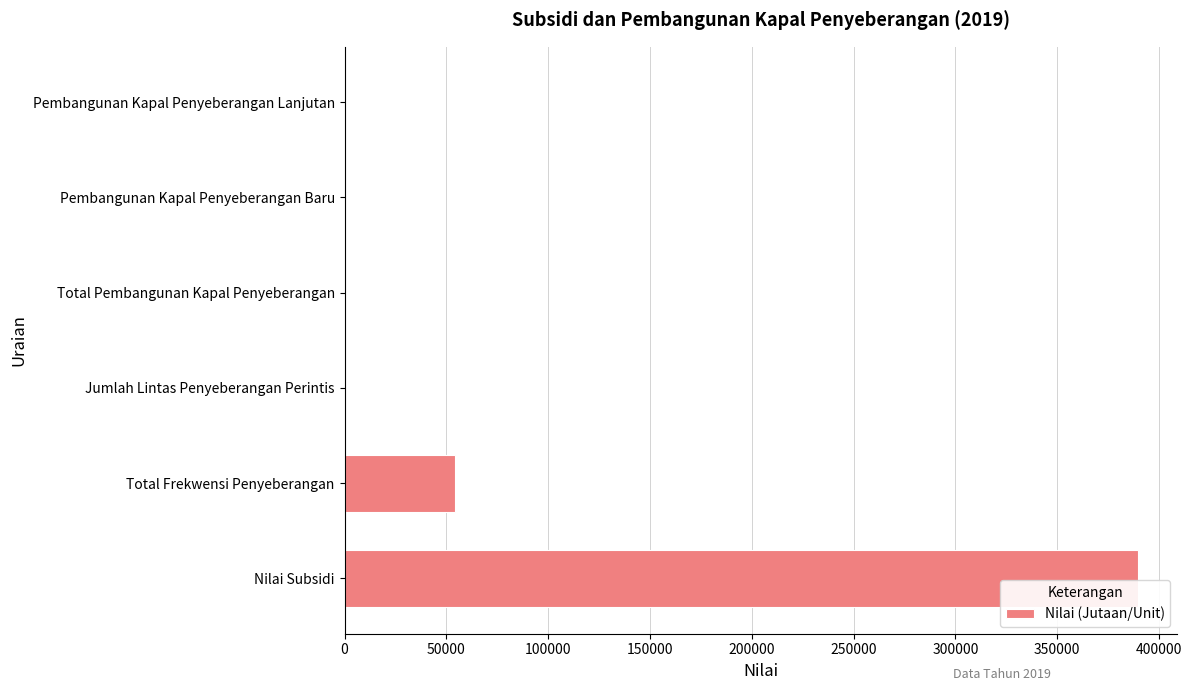

At which label is the value closest to 194744?

Total Frekwensi Penyeberangan